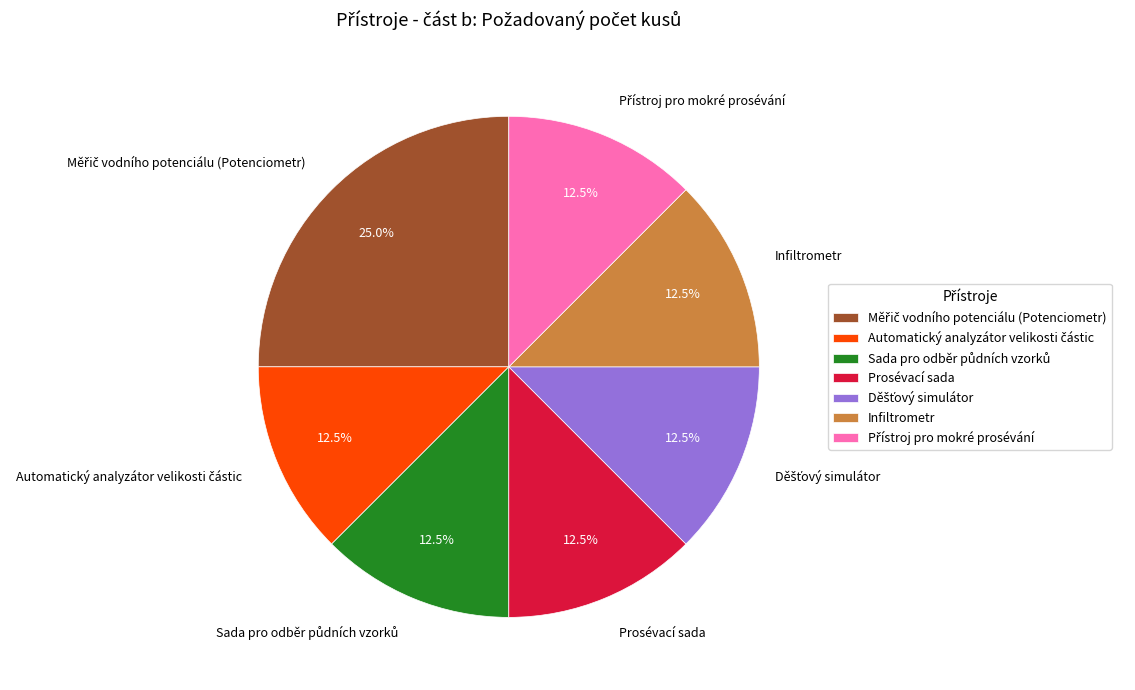

To the nearest percent, what is the average slice percentage?

14%